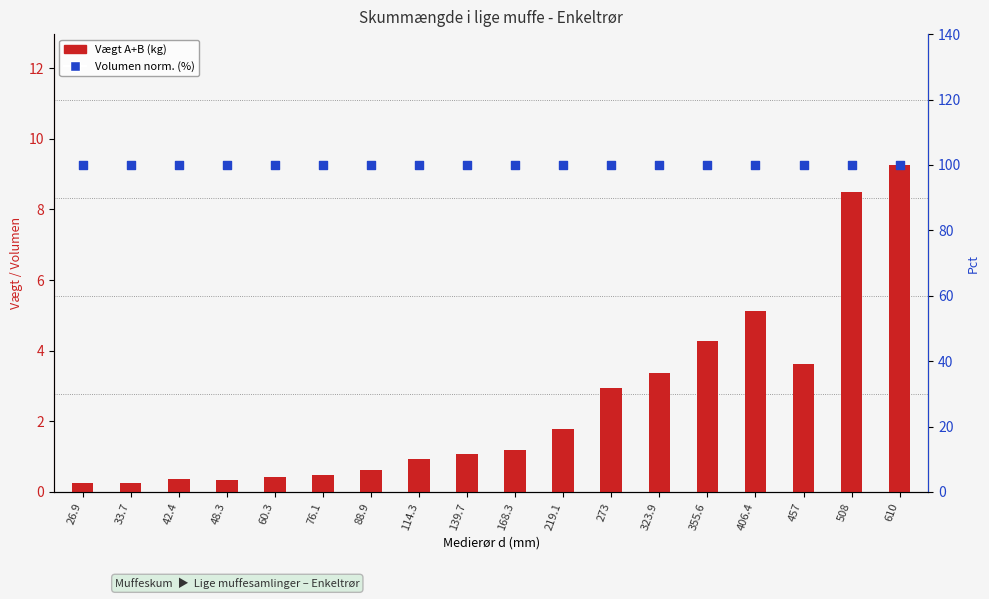

What is the total value across all series at 273?

105.5